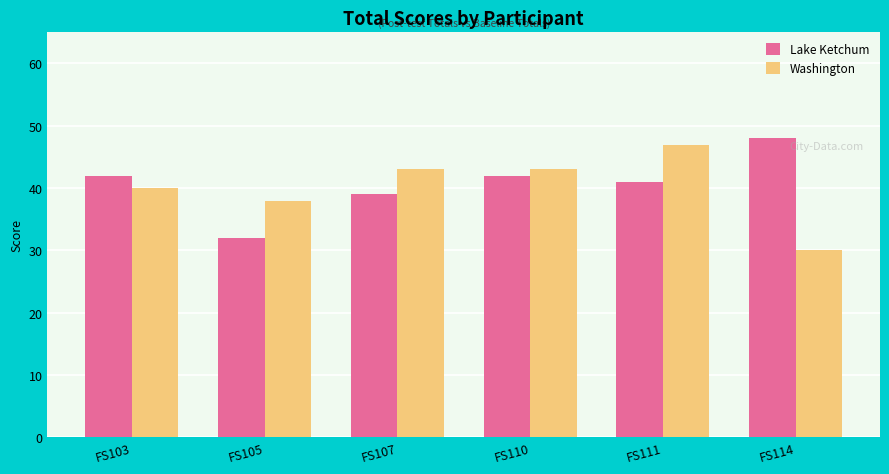

Reading left to right, extract all data points from this chart.

Lake Ketchum: FS103=42	FS105=32	FS107=39	FS110=42	FS111=41	FS114=48
Washington: FS103=40	FS105=38	FS107=43	FS110=43	FS111=47	FS114=30